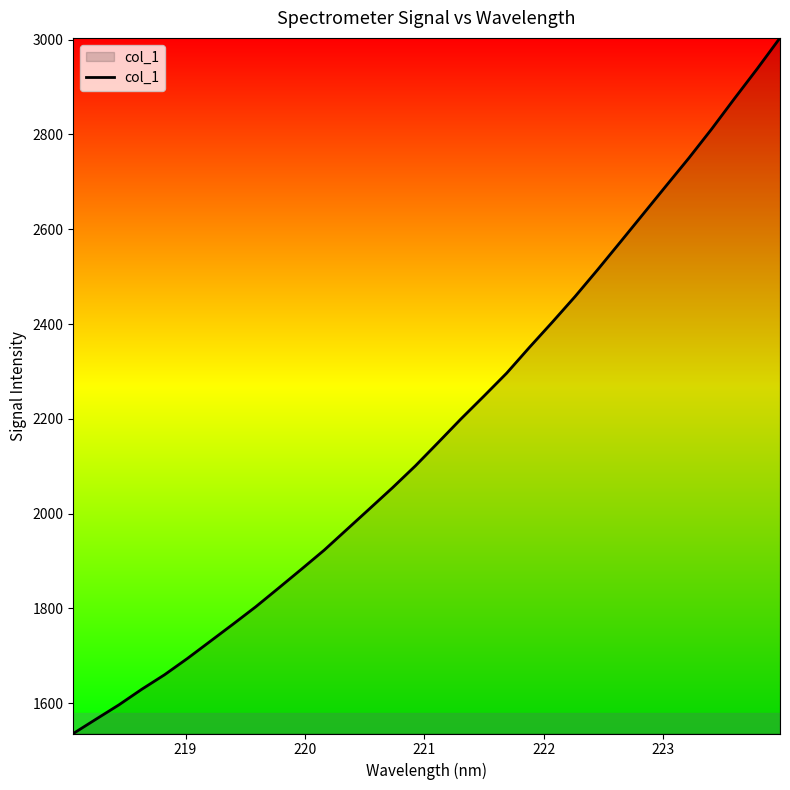

What is the difference between the maximum and minimum values?

1467.6